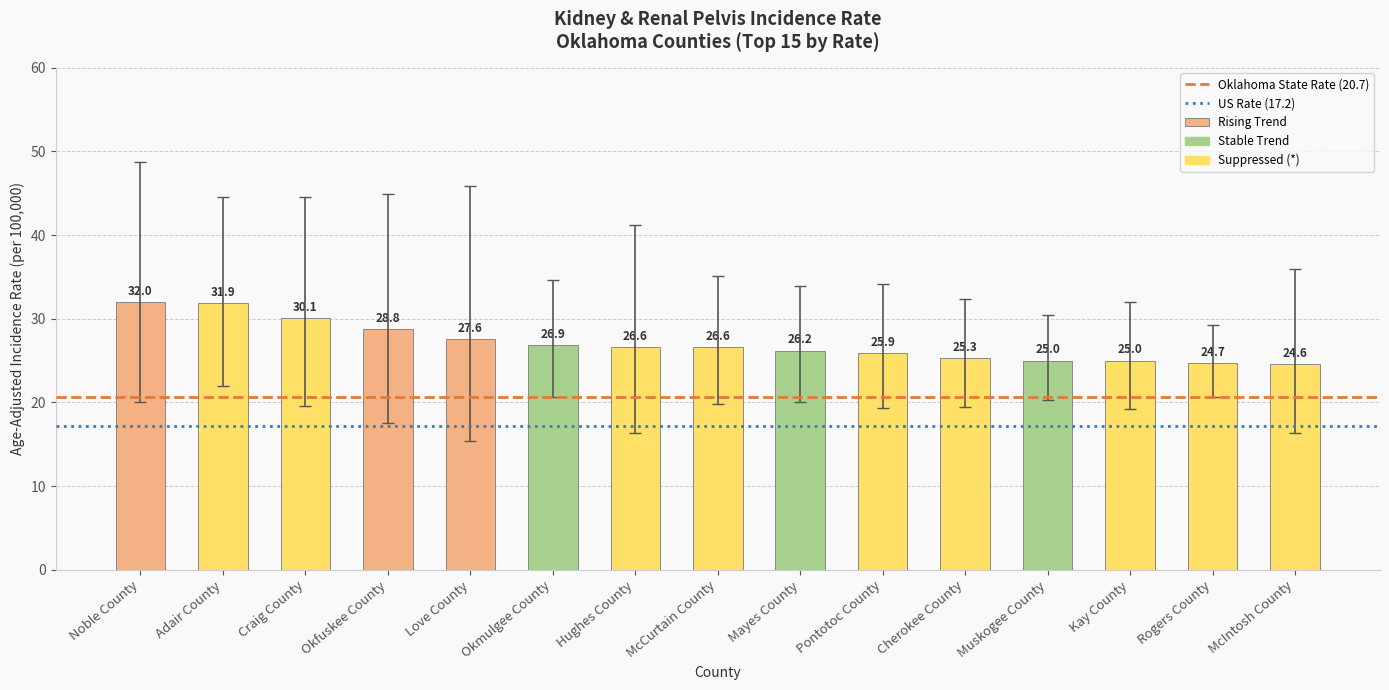

What is the value of the 15th bar from the left?

24.6